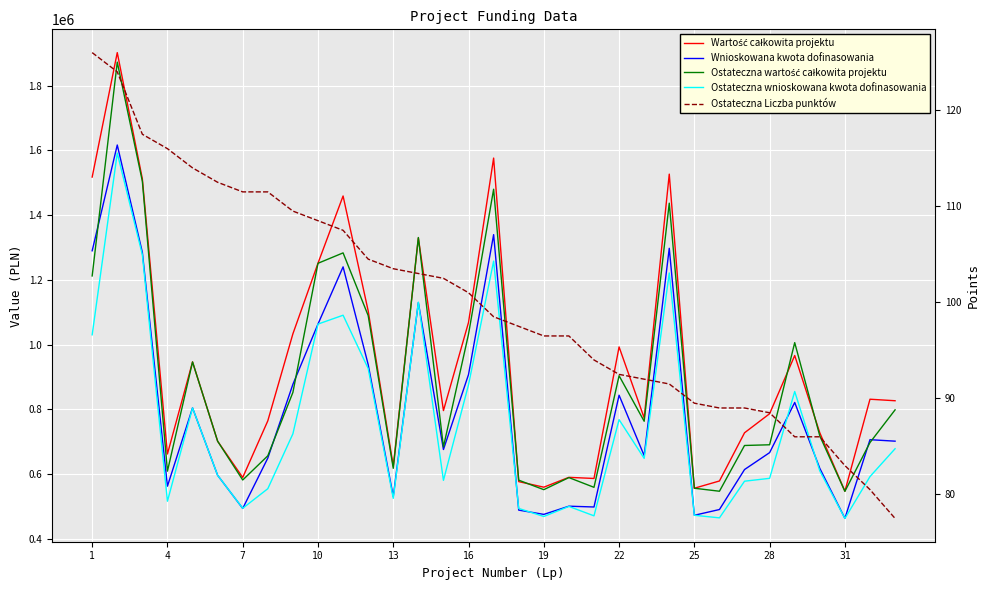

What is the difference between the maximum and minimum values in the Ostateczna wnioskowana kwota dofinasowania series?

1128418.0